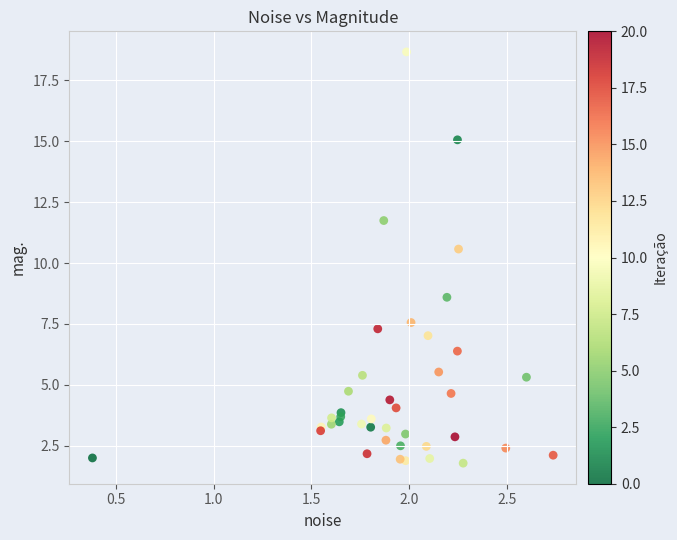

What Y value in the scatter plot is closest to 10?

10.6